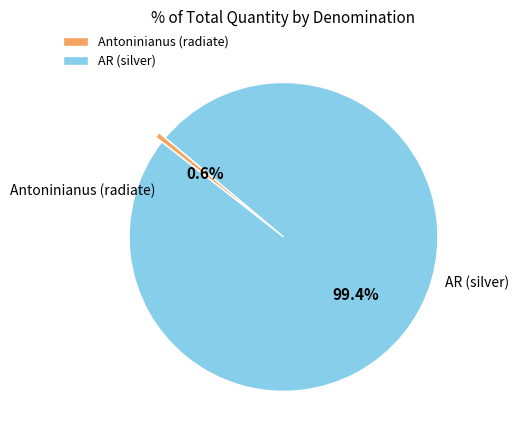

How many slices are in this pie chart?

2